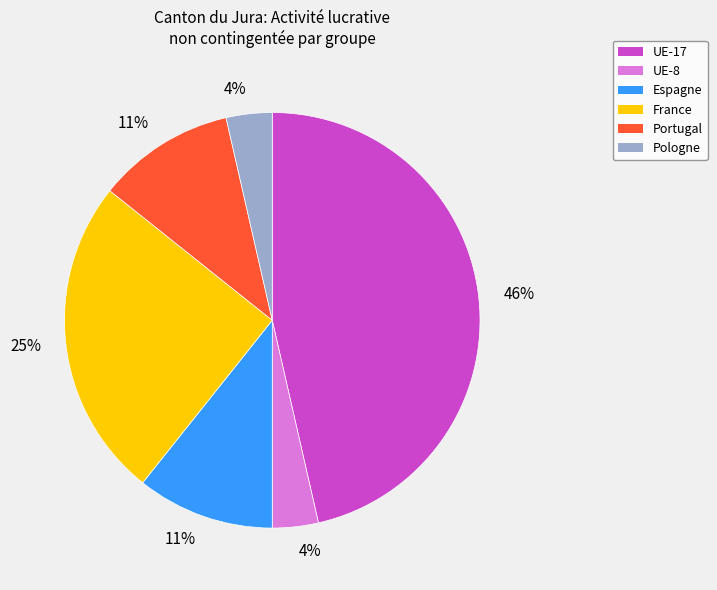

Is there any slice that represents more than half of the pie?

No